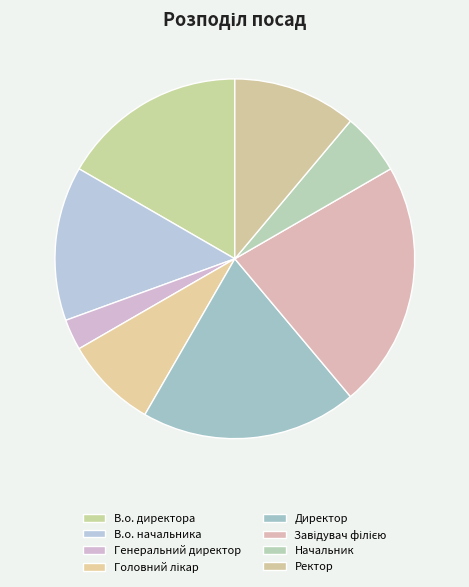

To the nearest percent, what is the difference between the В.о. начальника and Завідувач філією slice percentages?

8%